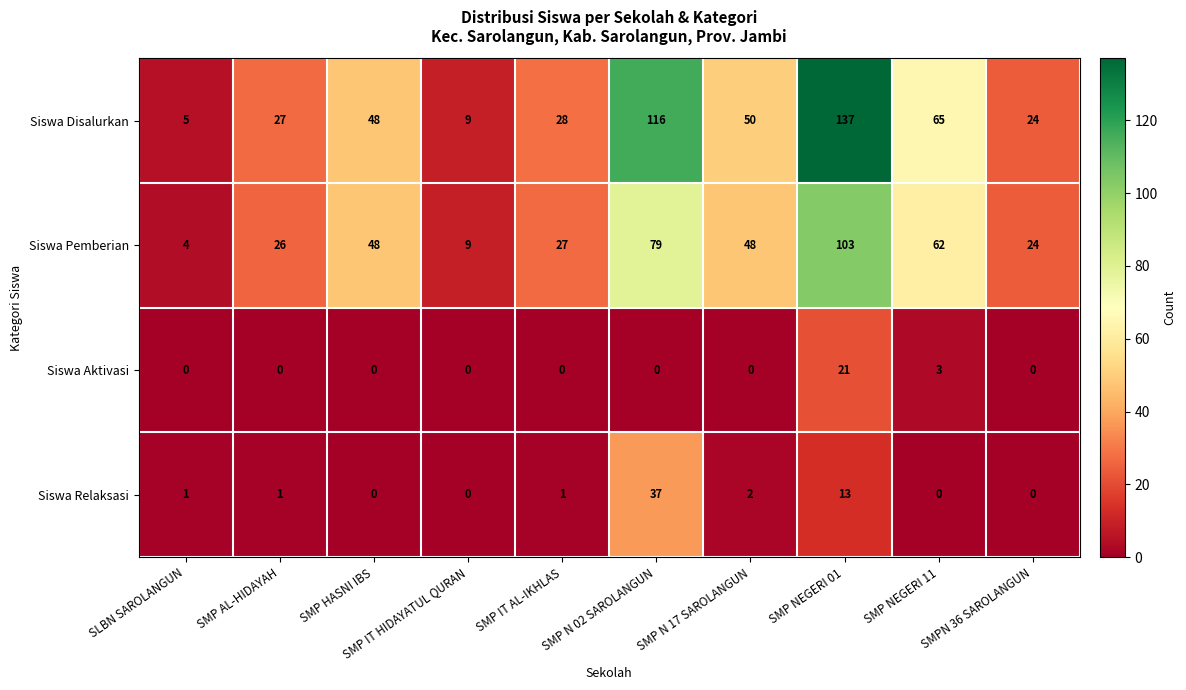

The Siswa Aktivasi series shows 21 at SMP NEGERI 01. True or false?

True